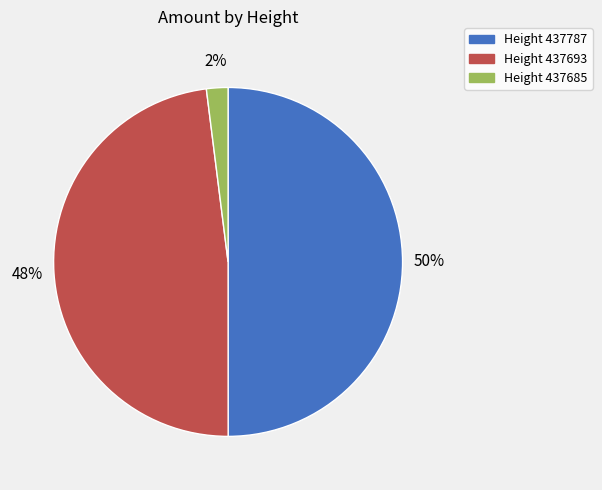

Does Height 437685 represent more than half of the total?

No